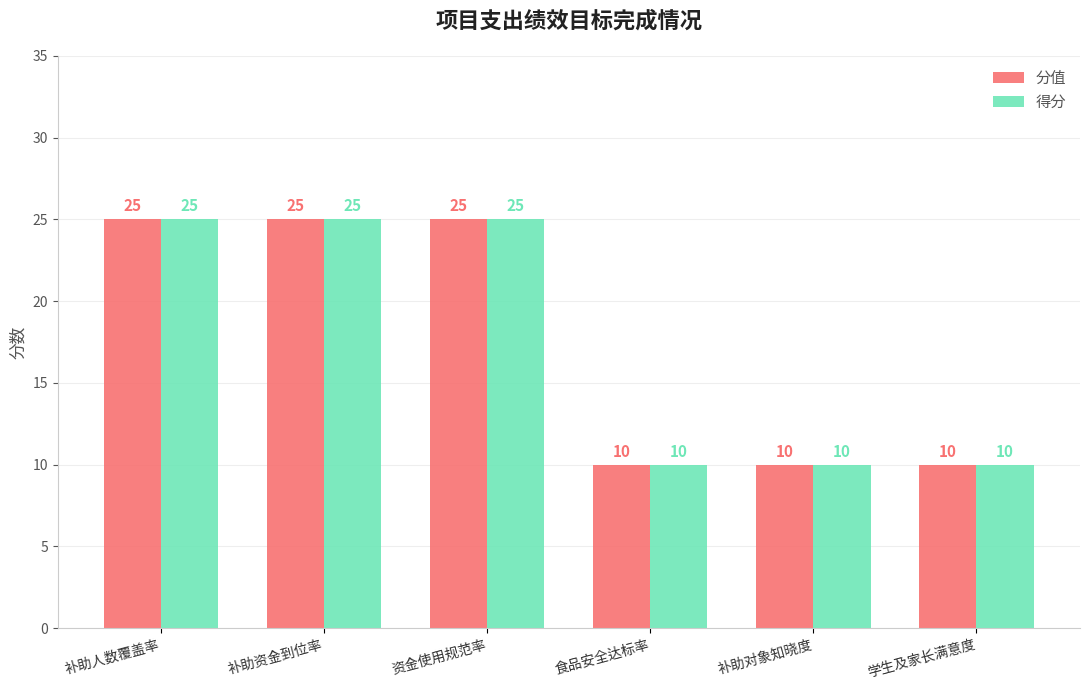

What is the maximum value shown in the chart?

25